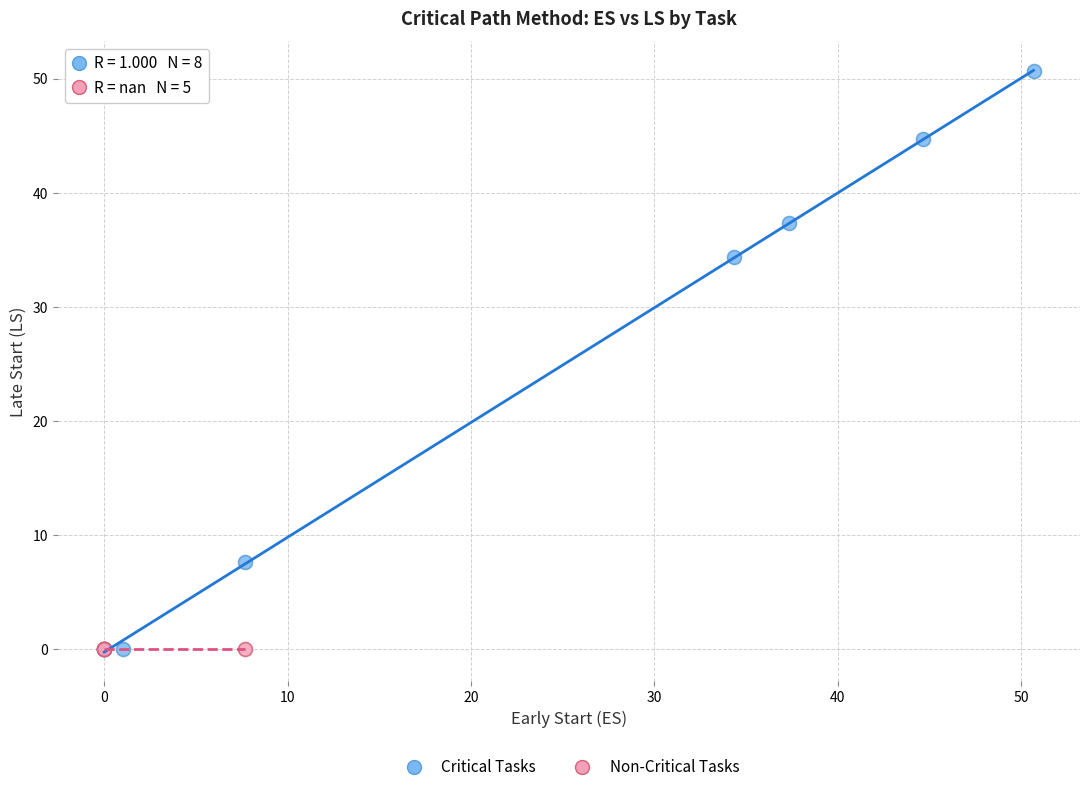

Which series contains the highest Y value?

Critical Tasks